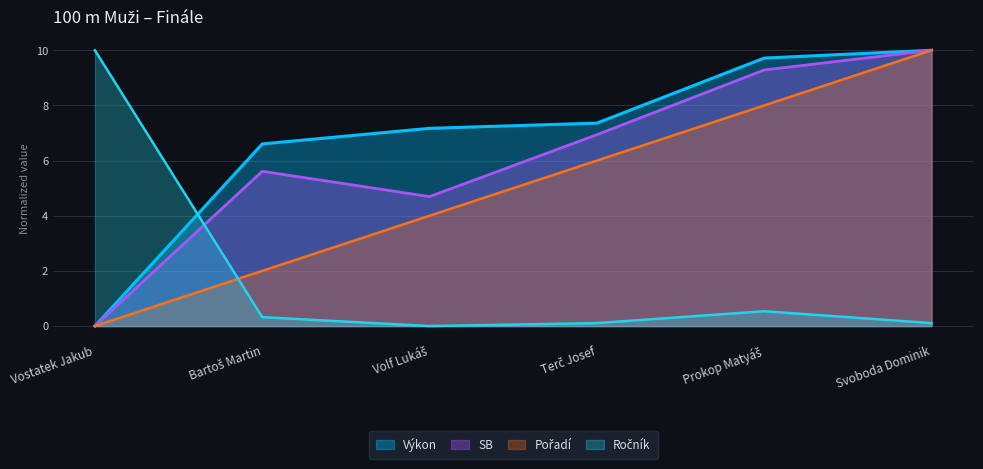

At which category is the sum across all series the highest?

Svoboda Dominik